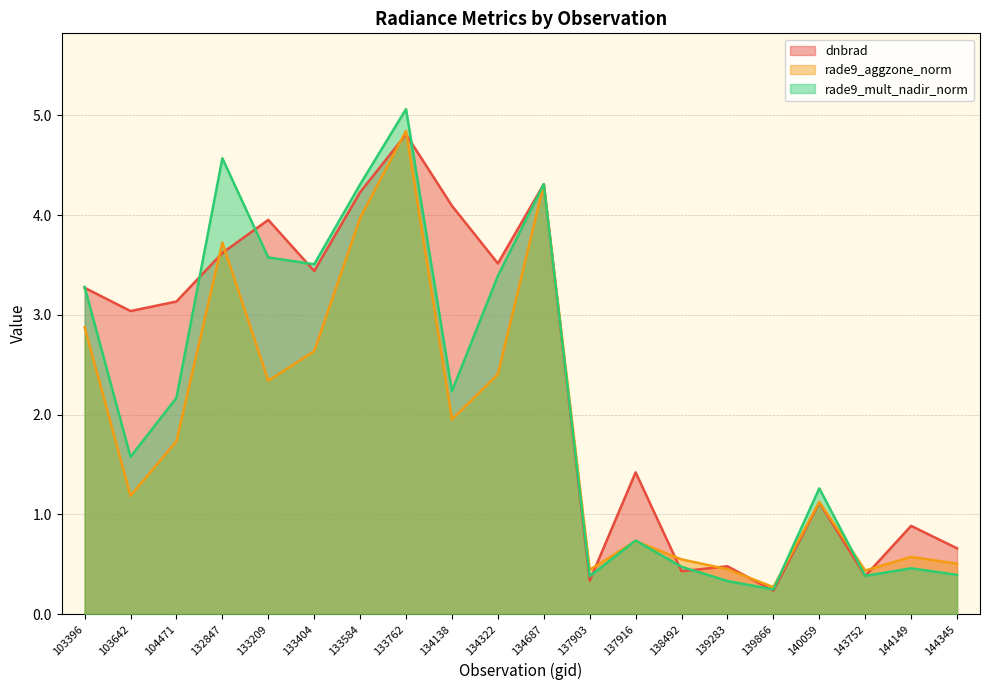

What is the sum of the dnbrad values at 144149 and 134322?

4.4